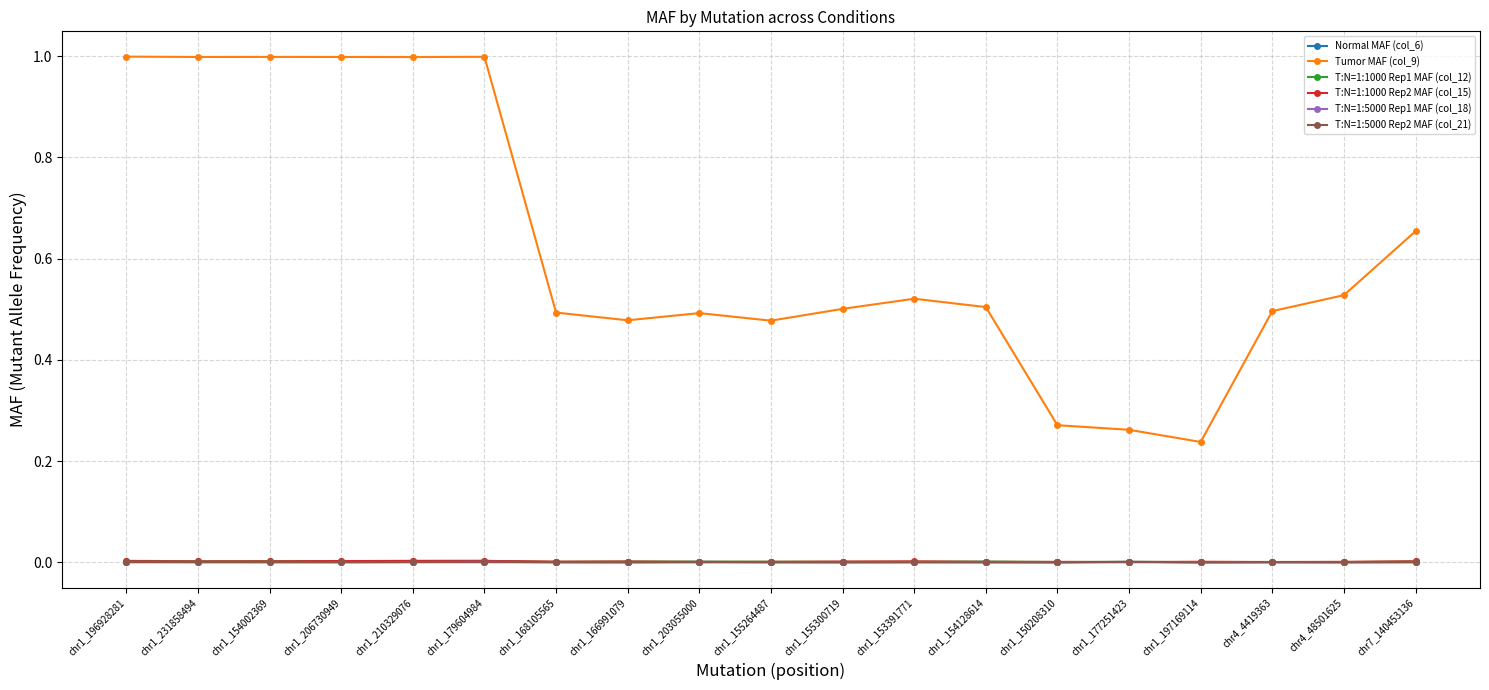

Which category has the lowest value in the Tumor MAF (col_9) series?

chr1_197169114